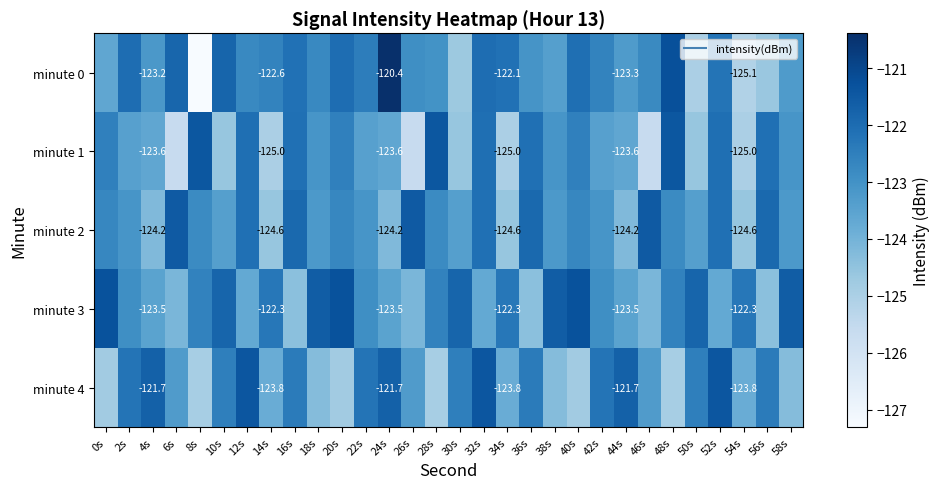

Which label corresponds to the largest value in the chart?

24s